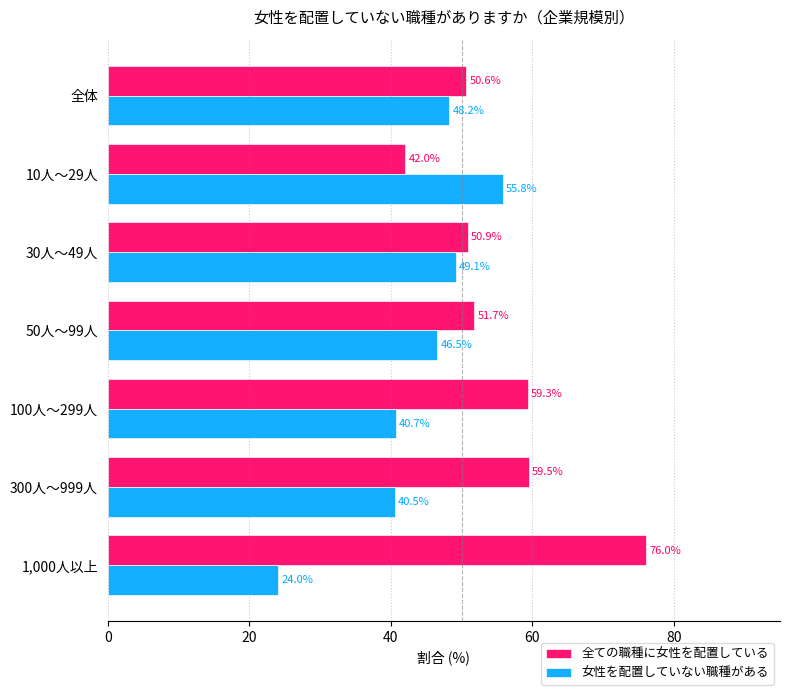

Which series has the largest total across all categories?

全ての職種に女性を配置している